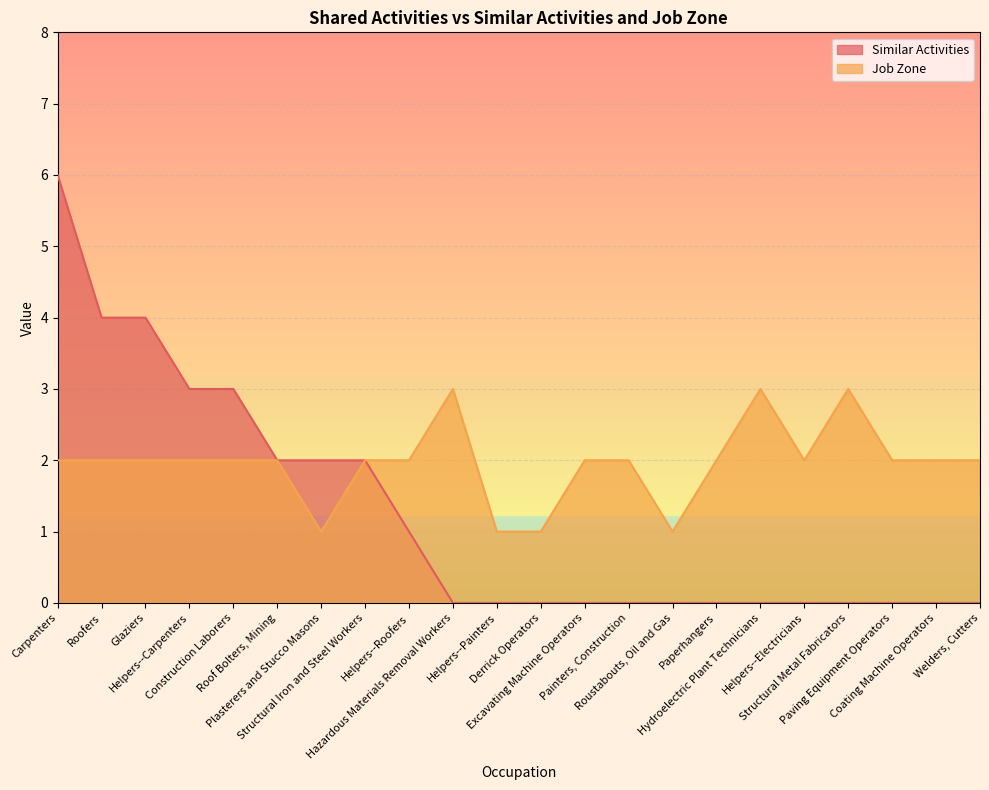

Rank the series at Helpers--Painters from highest to lowest value.

Job Zone, Similar Activities